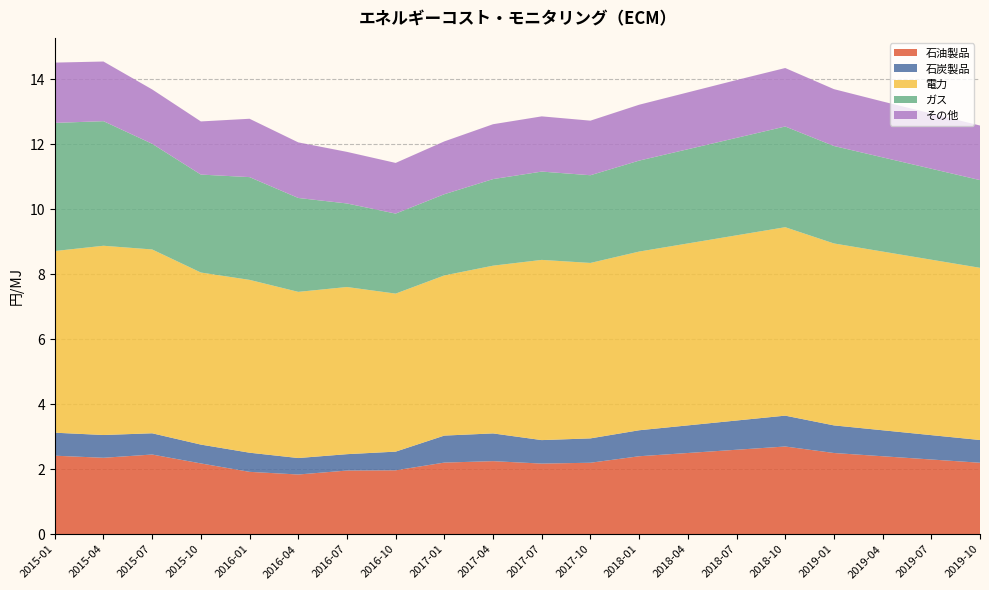

Reading left to right, transcribe all the data shown in this chart.

石油製品: 2015-01=2.4	2015-04=2.4	2015-07=2.5	2015-10=2.2	2016-01=1.9	2016-04=1.8	2016-07=2.0	2016-10=2.0	2017-01=2.2	2017-04=2.2	2017-07=2.2	2017-10=2.2	2018-01=2.4	2018-04=2.5	2018-07=2.6	2018-10=2.7	2019-01=2.5	2019-04=2.4	2019-07=2.3	2019-10=2.2
石炭製品: 2015-01=0.7	2015-04=0.7	2015-07=0.7	2015-10=0.6	2016-01=0.6	2016-04=0.5	2016-07=0.5	2016-10=0.6	2017-01=0.8	2017-04=0.9	2017-07=0.7	2017-10=0.8	2018-01=0.8	2018-04=0.8	2018-07=0.9	2018-10=0.9	2019-01=0.8	2019-04=0.8	2019-07=0.8	2019-10=0.7
電力: 2015-01=5.6	2015-04=5.8	2015-07=5.7	2015-10=5.3	2016-01=5.3	2016-04=5.1	2016-07=5.1	2016-10=4.9	2017-01=4.9	2017-04=5.2	2017-07=5.5	2017-10=5.4	2018-01=5.5	2018-04=5.6	2018-07=5.7	2018-10=5.8	2019-01=5.6	2019-04=5.5	2019-07=5.4	2019-10=5.3
ガス: 2015-01=3.9	2015-04=3.8	2015-07=3.3	2015-10=3.0	2016-01=3.2	2016-04=2.9	2016-07=2.6	2016-10=2.5	2017-01=2.5	2017-04=2.7	2017-07=2.7	2017-10=2.7	2018-01=2.8	2018-04=2.9	2018-07=3.0	2018-10=3.1	2019-01=3.0	2019-04=2.9	2019-07=2.8	2019-10=2.7
その他: 2015-01=1.9	2015-04=1.8	2015-07=1.7	2015-10=1.6	2016-01=1.8	2016-04=1.7	2016-07=1.6	2016-10=1.6	2017-01=1.6	2017-04=1.7	2017-07=1.7	2017-10=1.7	2018-01=1.7	2018-04=1.8	2018-07=1.8	2018-10=1.8	2019-01=1.8	2019-04=1.7	2019-07=1.7	2019-10=1.7